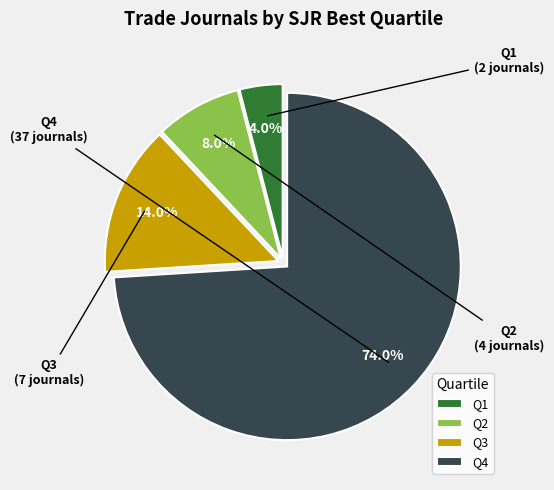

How many segments does this pie chart have?

4